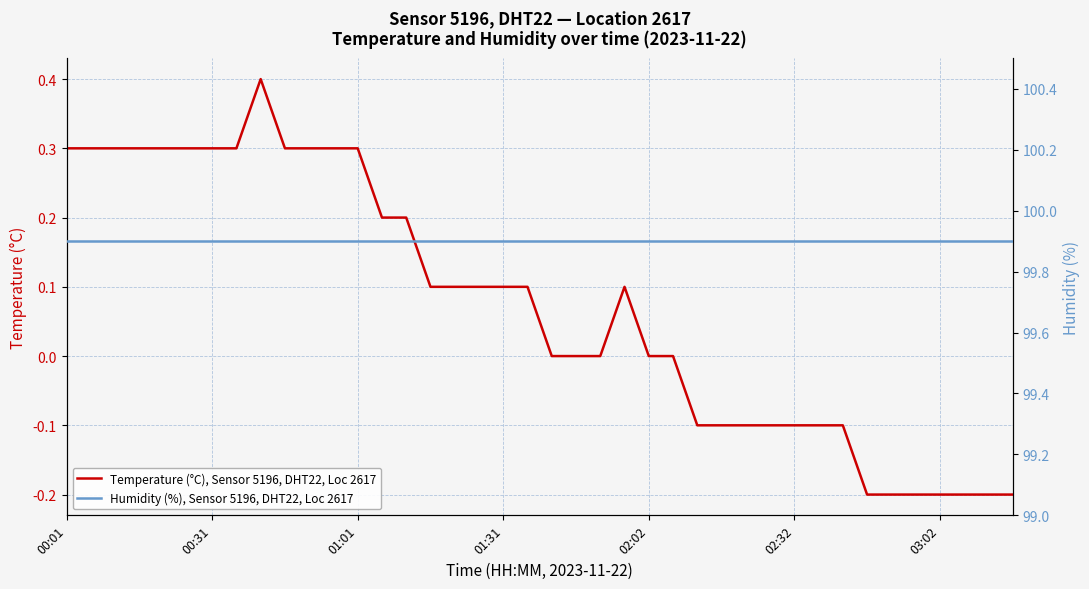

At which category does the chart reach its peak across all series?

00:01